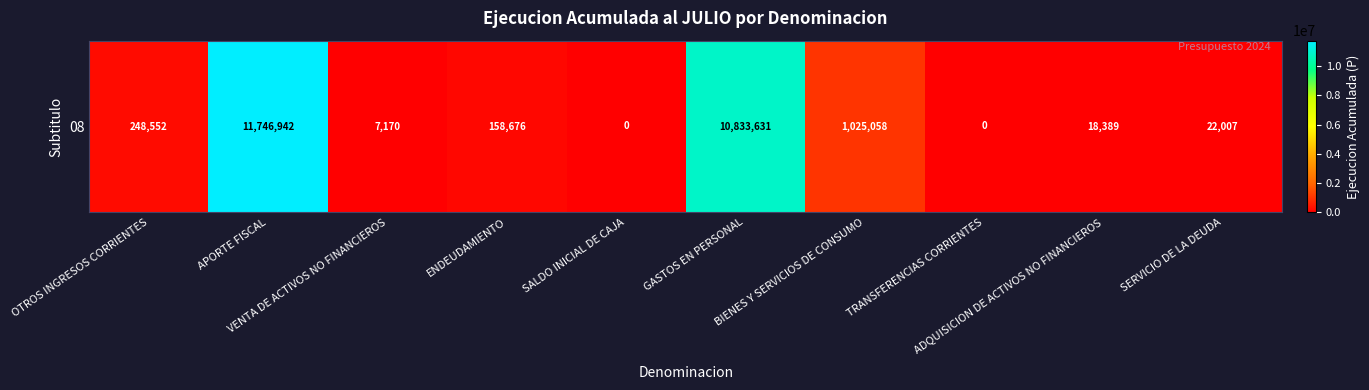

Count the number of data series in this chart.

1